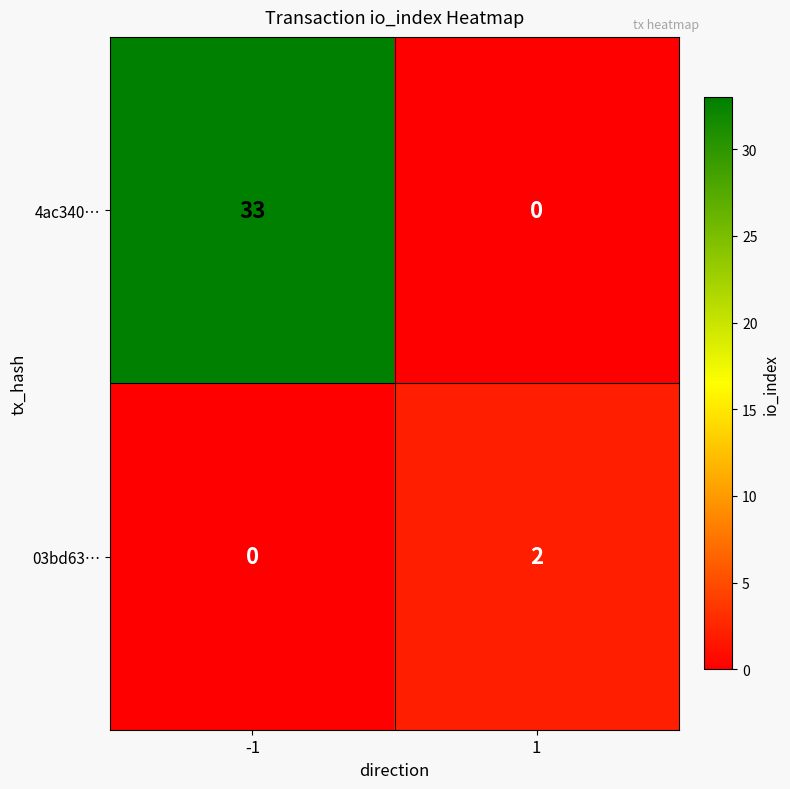

Reading right to left, transcribe all the data shown in this chart.

4ac340…: 0	33
03bd63…: 2	0